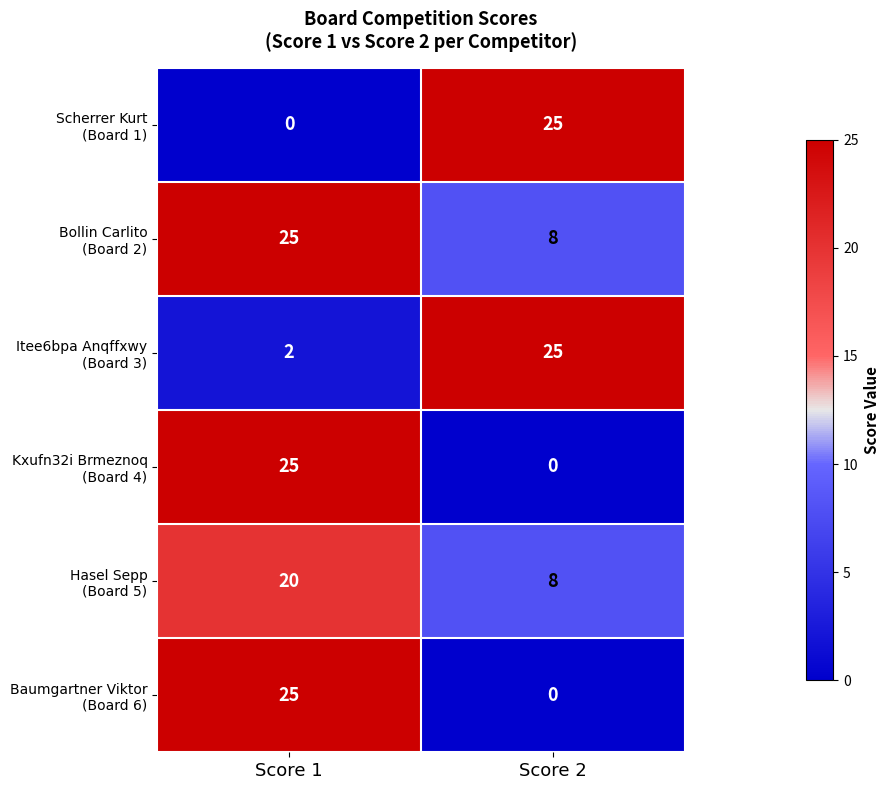

What is the difference between the highest and lowest values at Score 1?

25